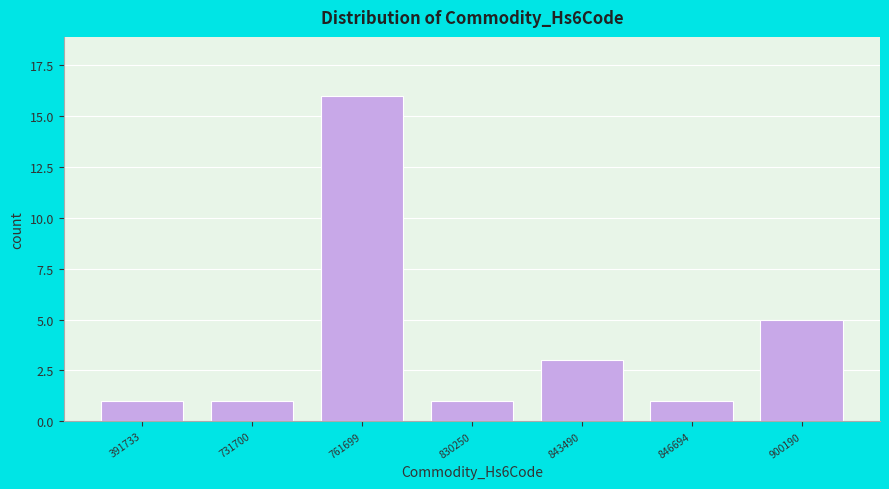

Reading left to right, list all the values displayed in this chart.

1	1	16	1	3	1	5